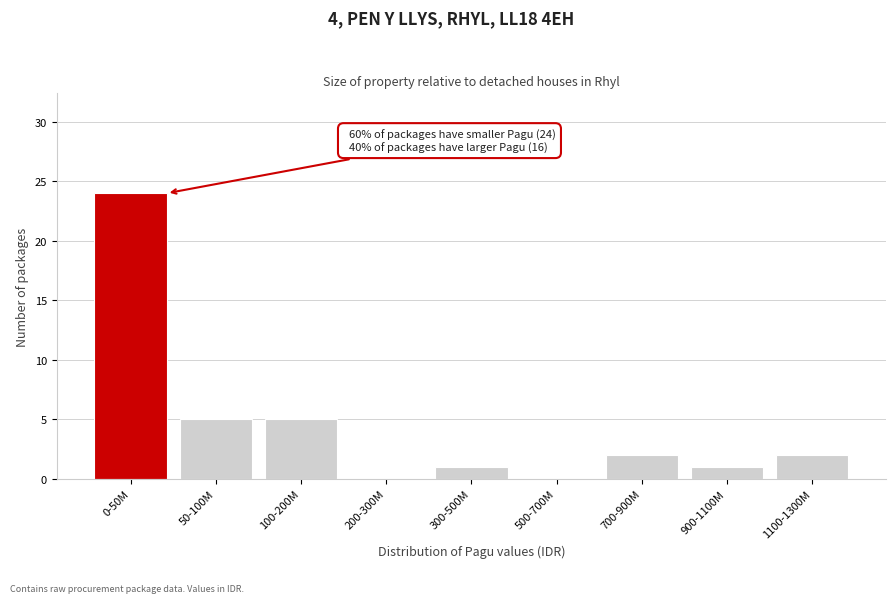

Reading left to right, transcribe all the data shown in this chart.

0-50M=24	50-100M=5	100-200M=5	200-300M=0	300-500M=1	500-700M=0	700-900M=2	900-1100M=1	1100-1300M=2